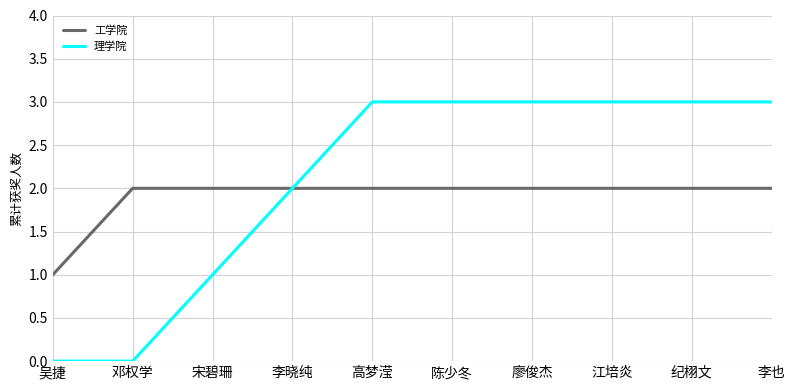

At which label does 工学院 reach its minimum?

吴捷